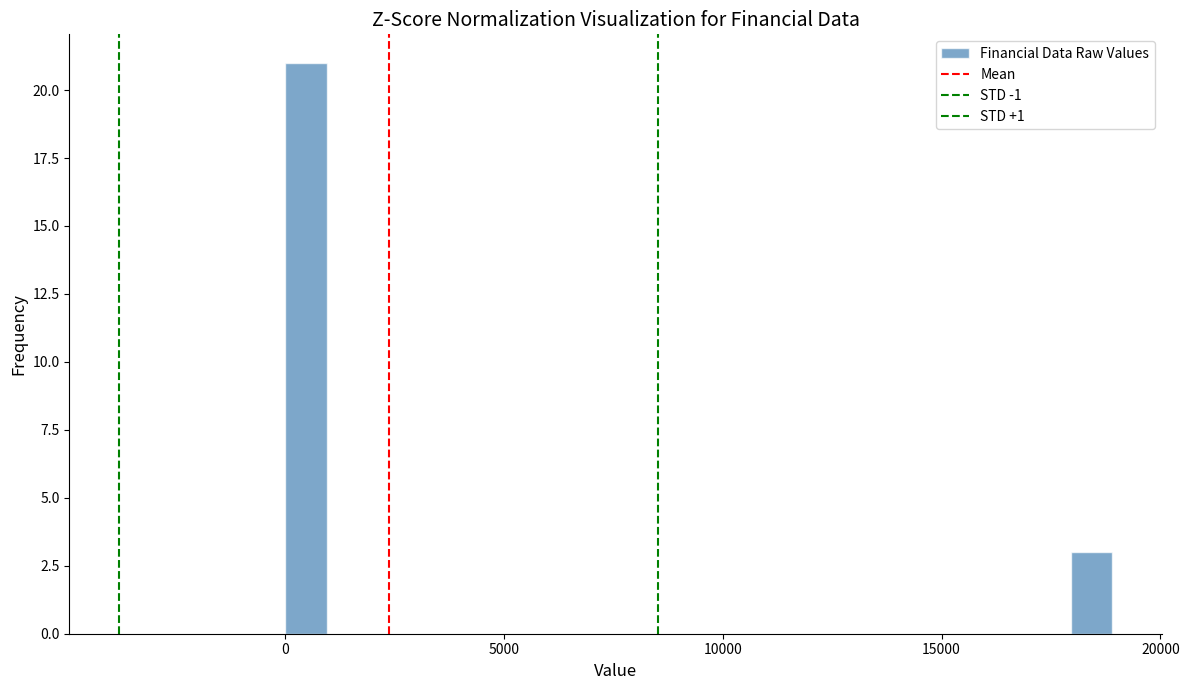

Read against the x-axis, roughly where is the centre of the tallest bar?

500